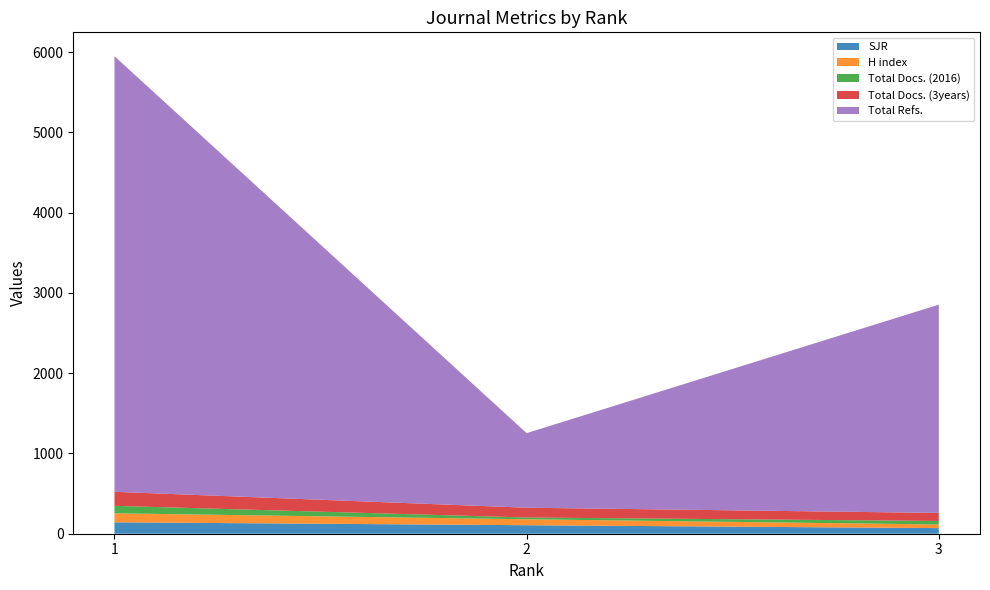

Does the chart have visible grid lines?

No